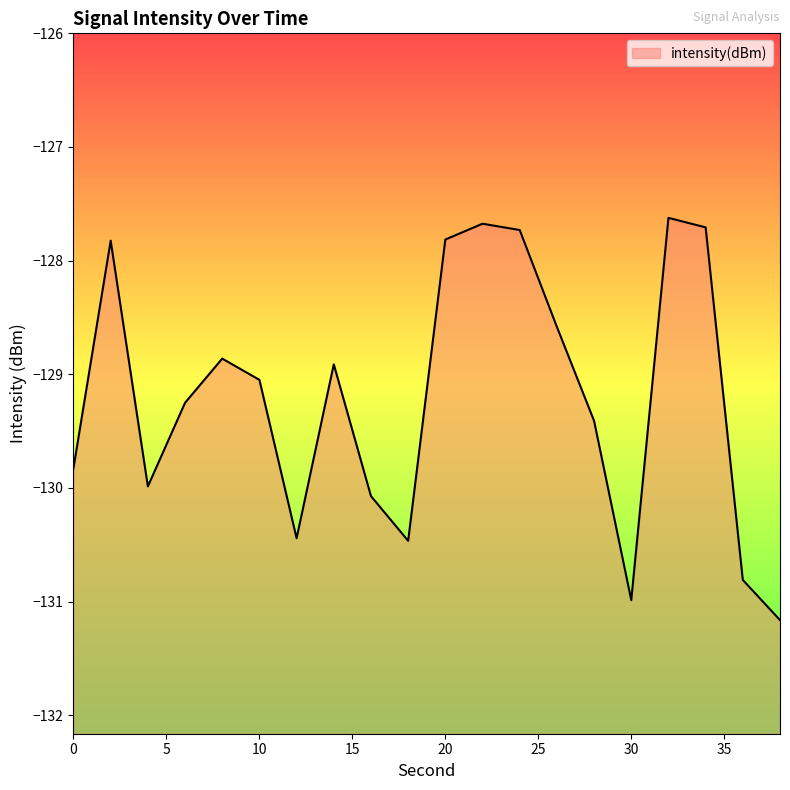

How many data points are less than -129?

11